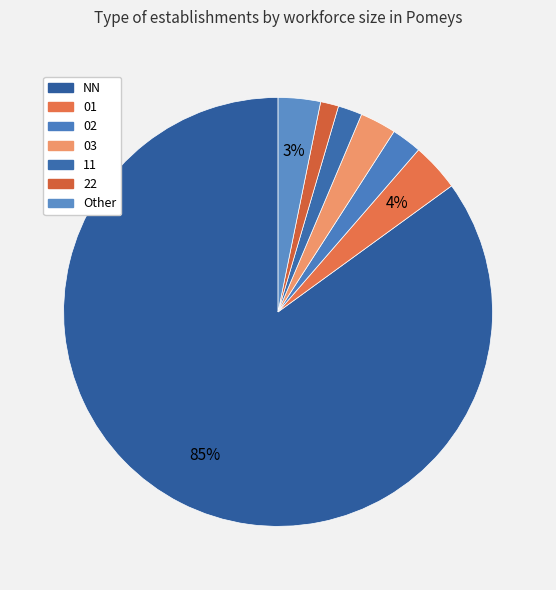

Count the number of slices in the pie.

7